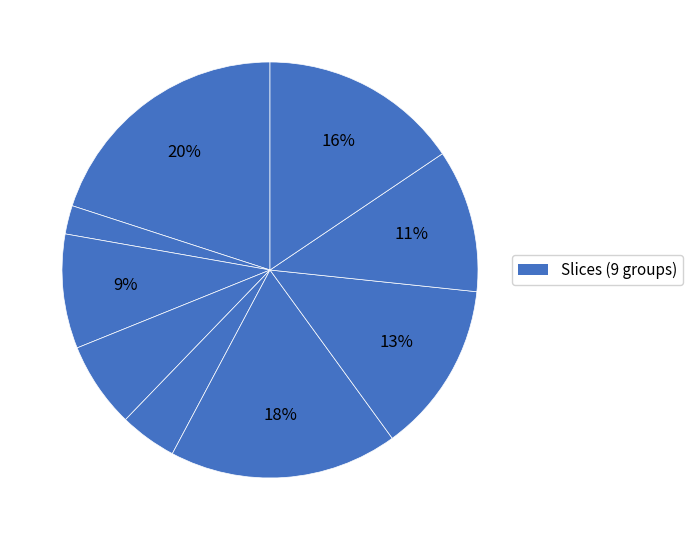

Is there a majority slice in this chart?

No